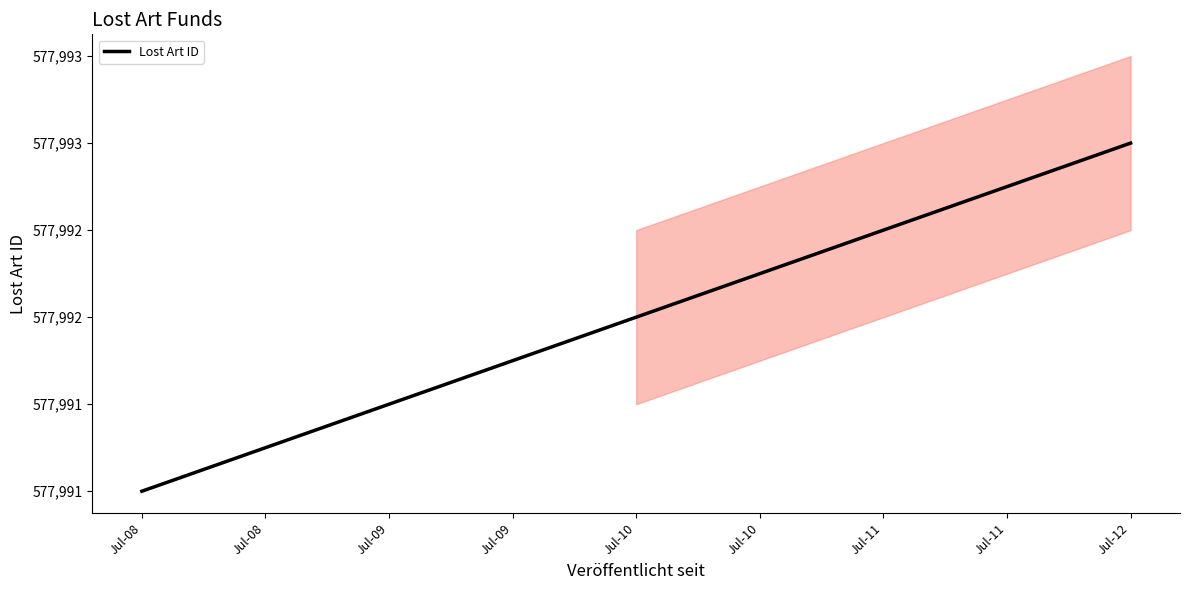

What is the sum of all values?

1733976